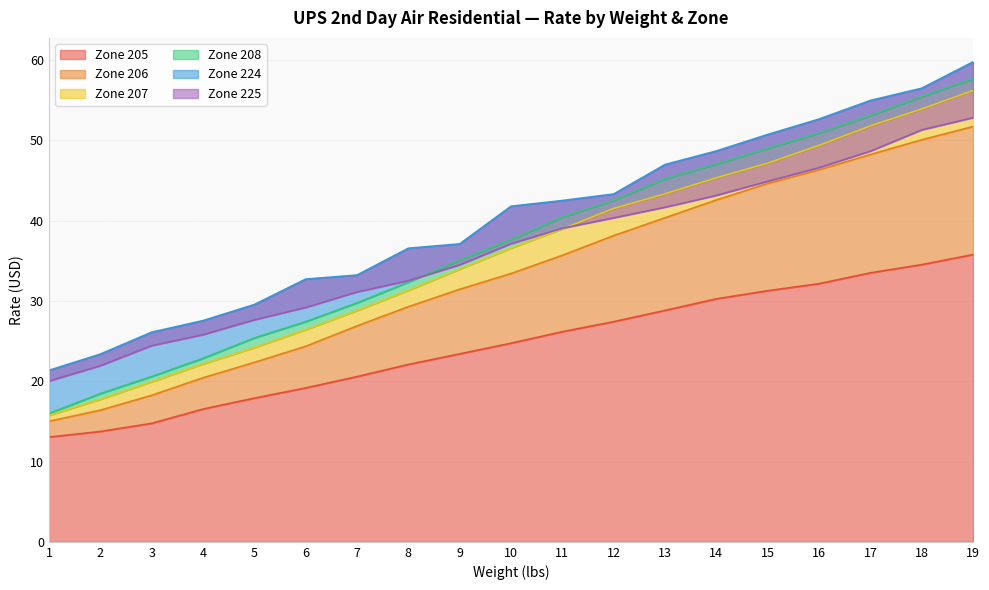

True or false: Zone 225 and Zone 205 cross at least once.

False